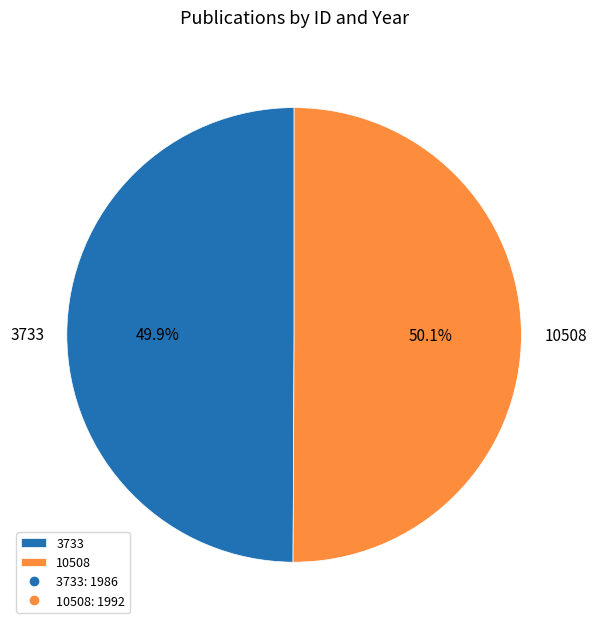

Is the sum of 10508 and 3733 greater than half?

Yes